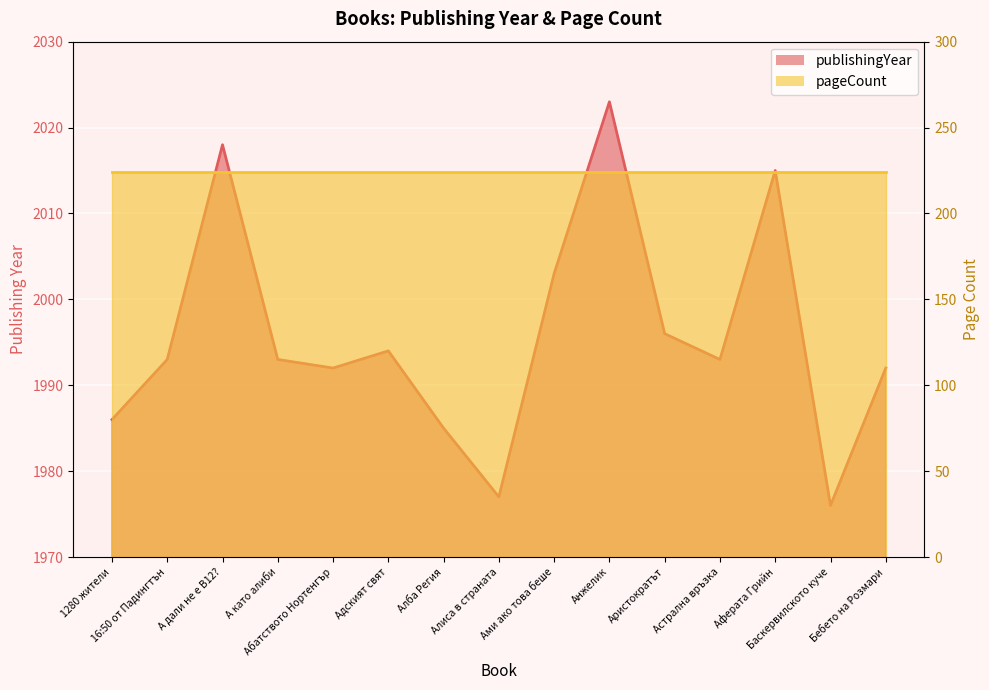

What value does the data have at Алиса в страната?

1977